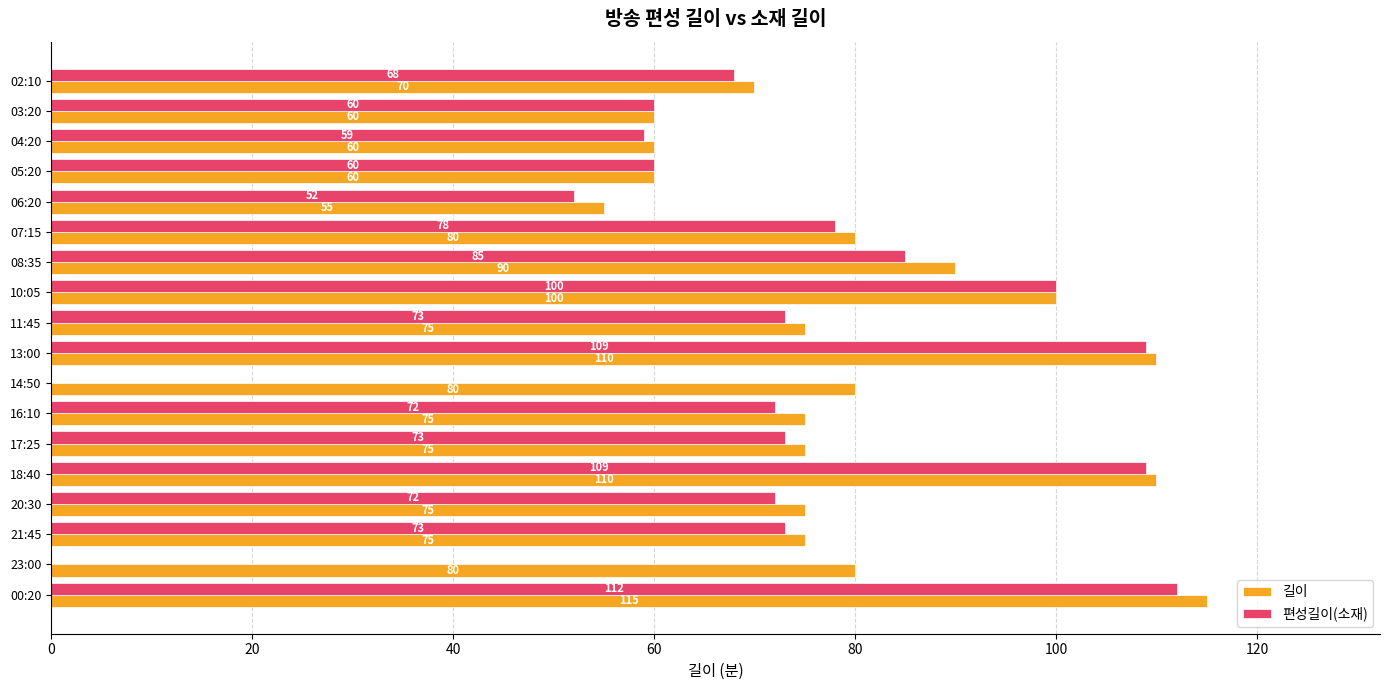

What is the maximum value for 편성길이(소재)?

112